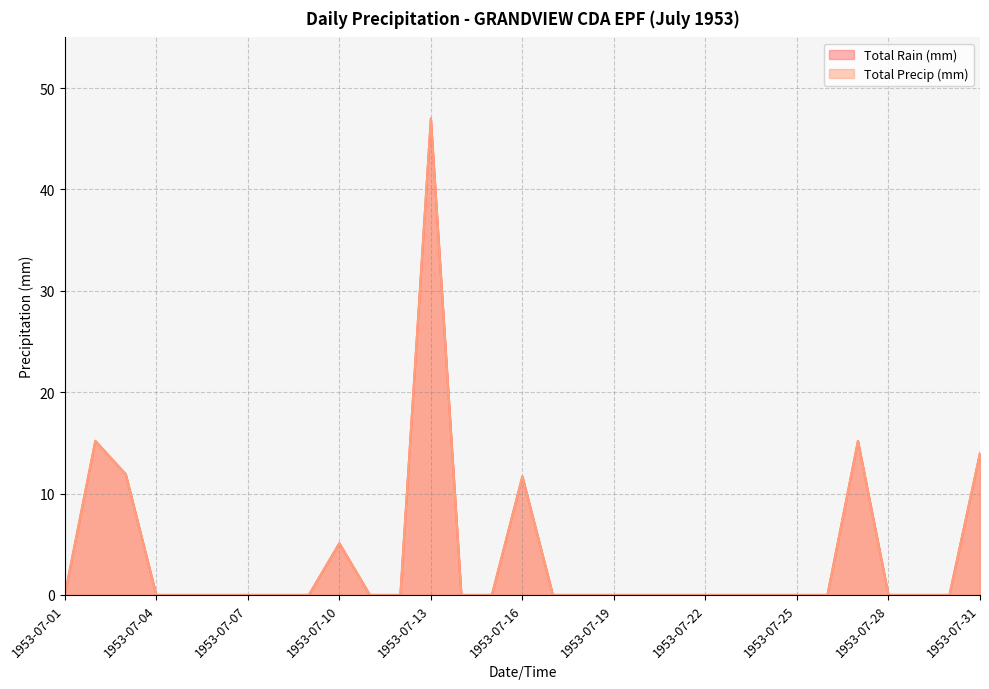

True or false: Total Rain (mm) and Total Precip (mm) intersect in this chart.

False